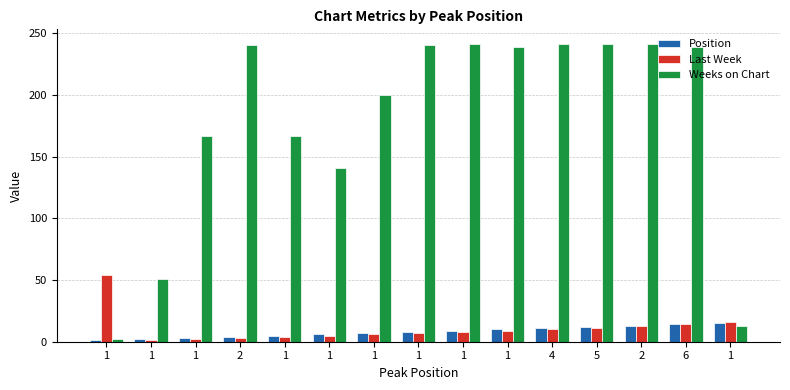

How many values in the Last Week series are below 8?

7